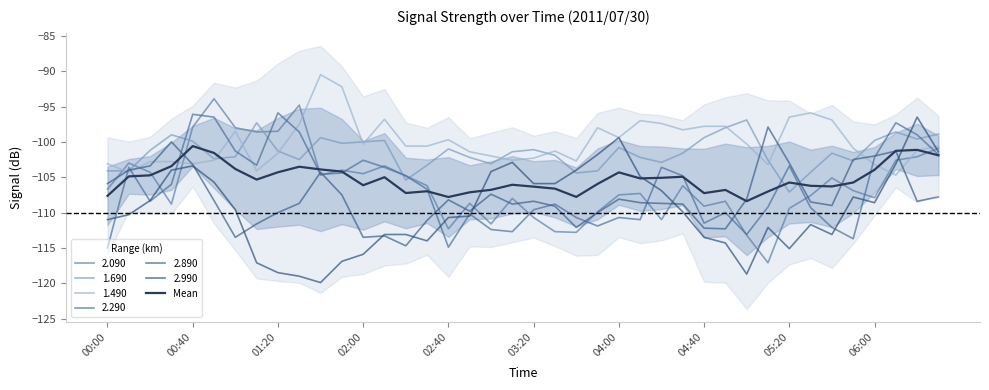

Does the chart have visible grid lines?

No